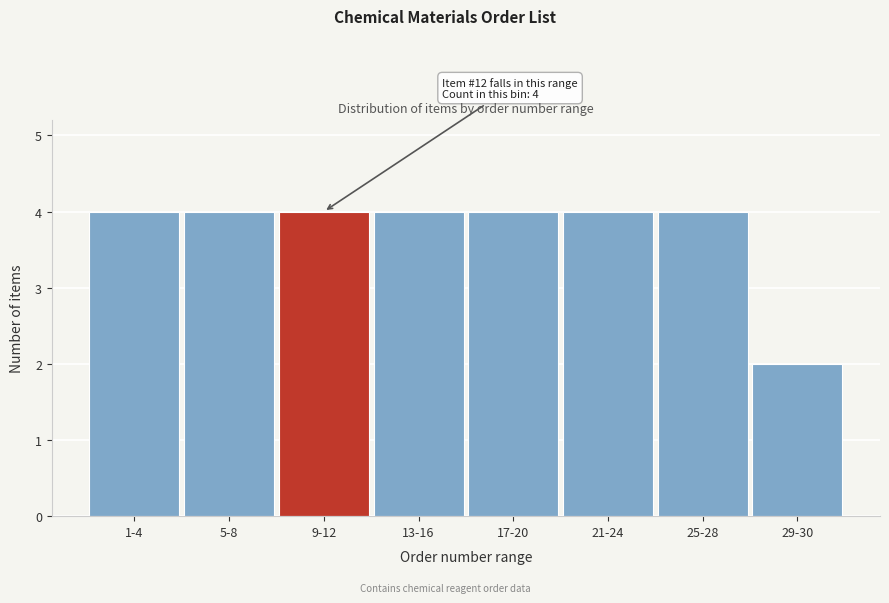

Reading left to right, extract all data points from this chart.

1-4=4	5-8=4	9-12=4	13-16=4	17-20=4	21-24=4	25-28=4	29-30=2